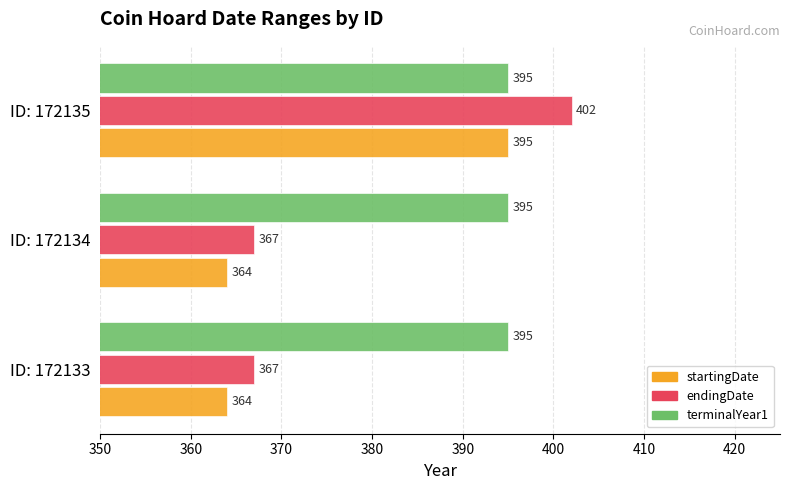

The value of startingDate at ID: 172135 is 395. True or false?

True